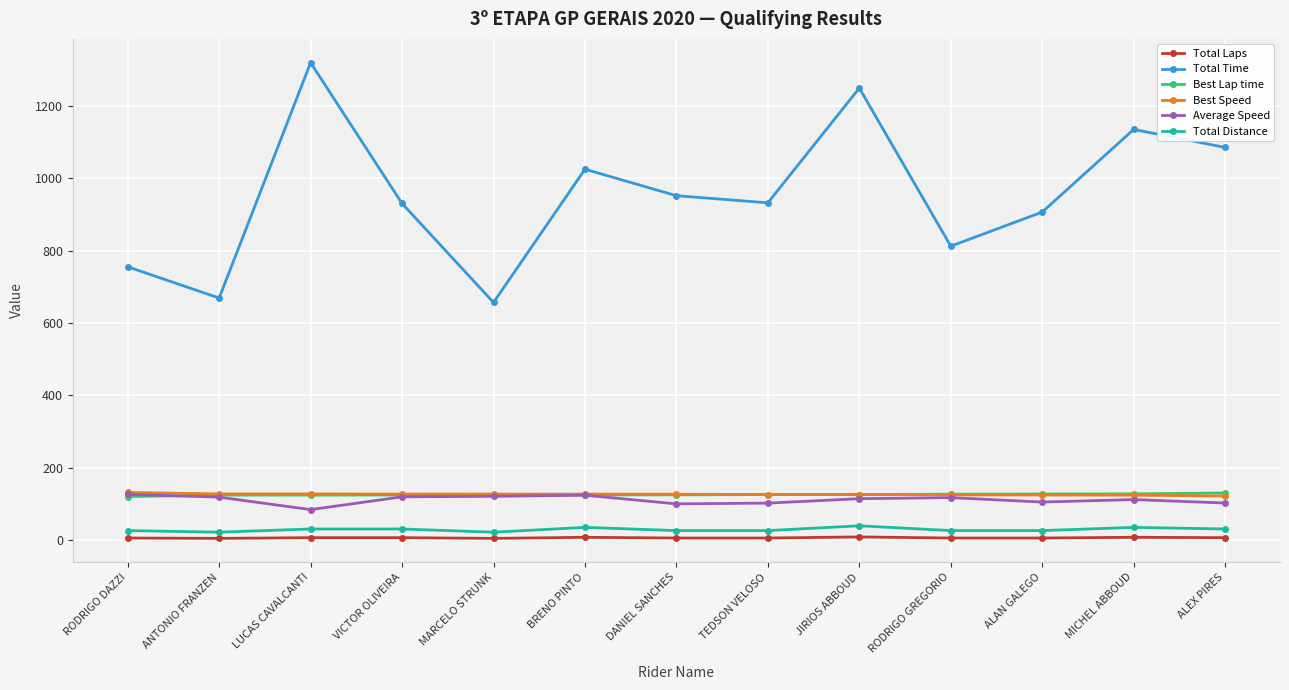

What position from the right is ALEX PIRES?

1